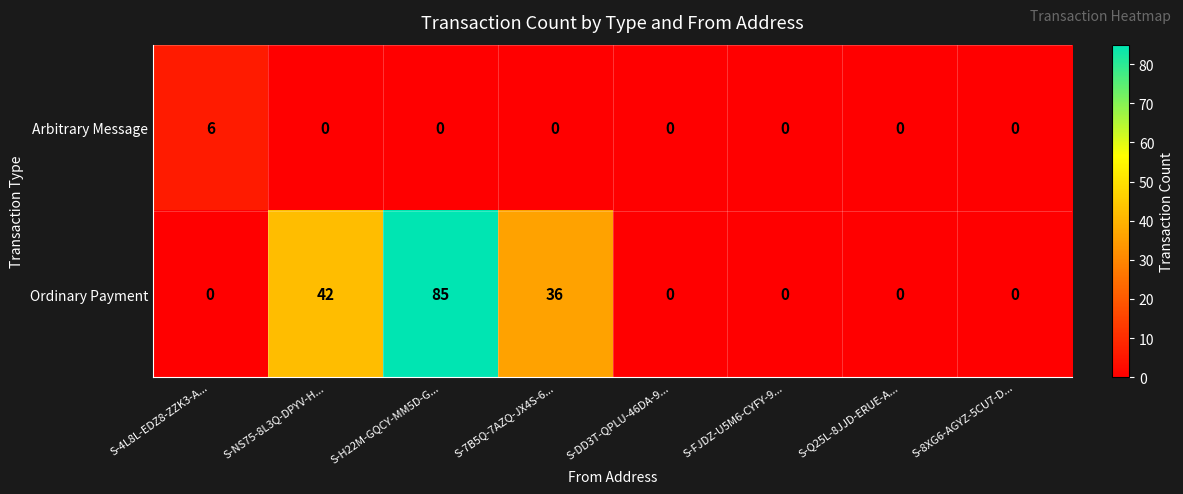

How many values in the Arbitrary Message series exceed 0?

1